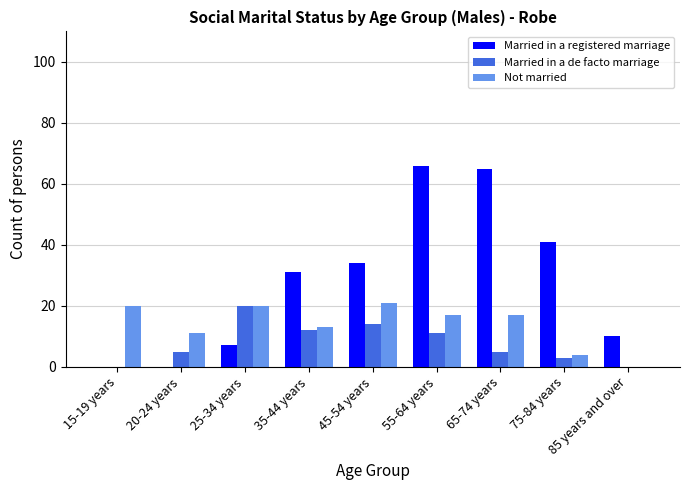

Which series has the largest range (max minus min)?

Married in a registered marriage